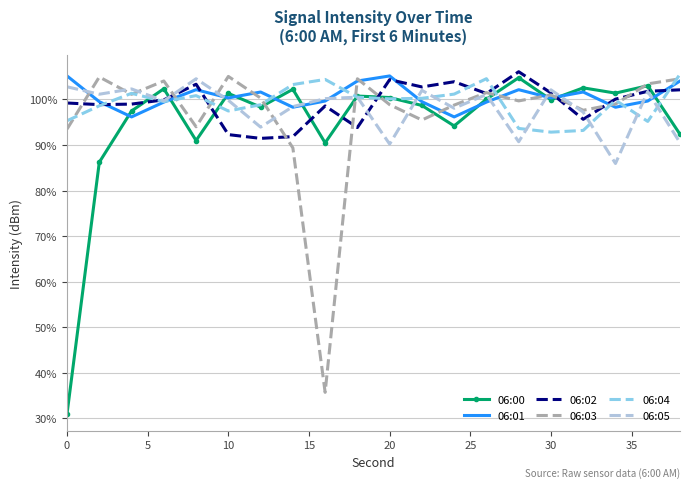

What is the maximum value shown in the chart?

106.1